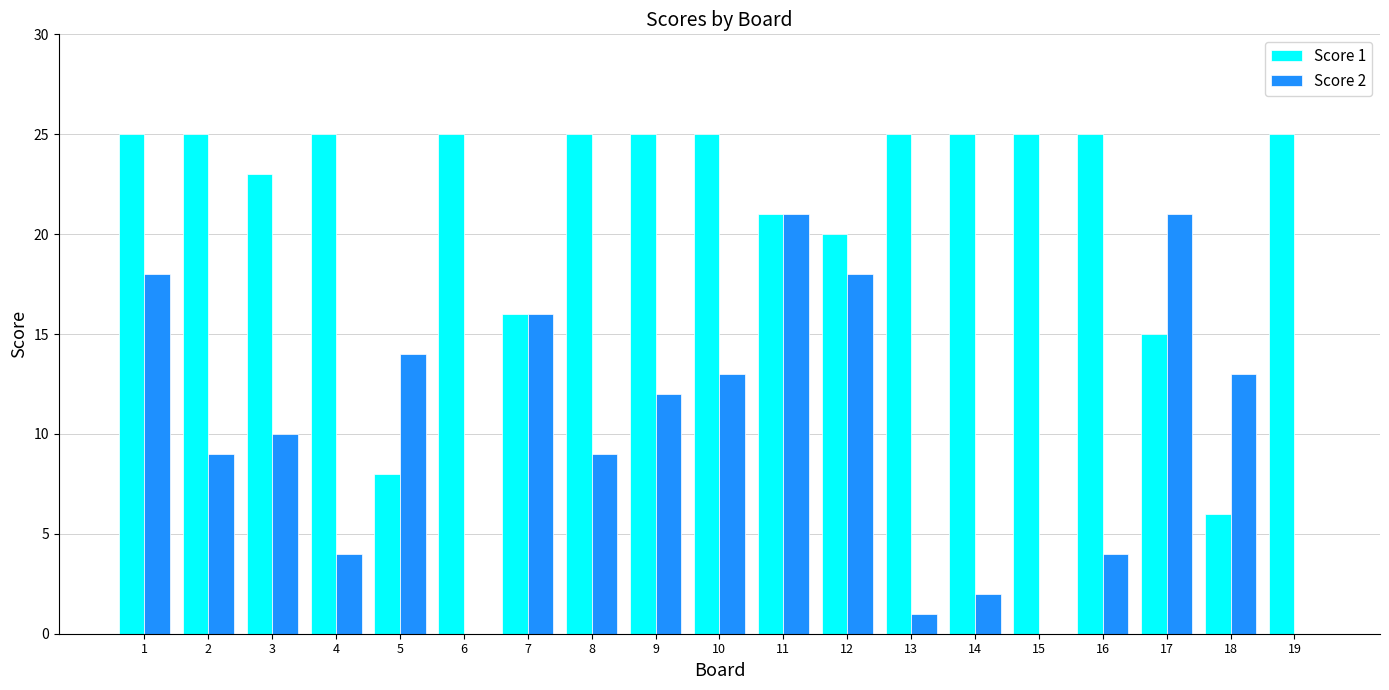

What is the difference between the Score 2 values at 11 and 14?

19